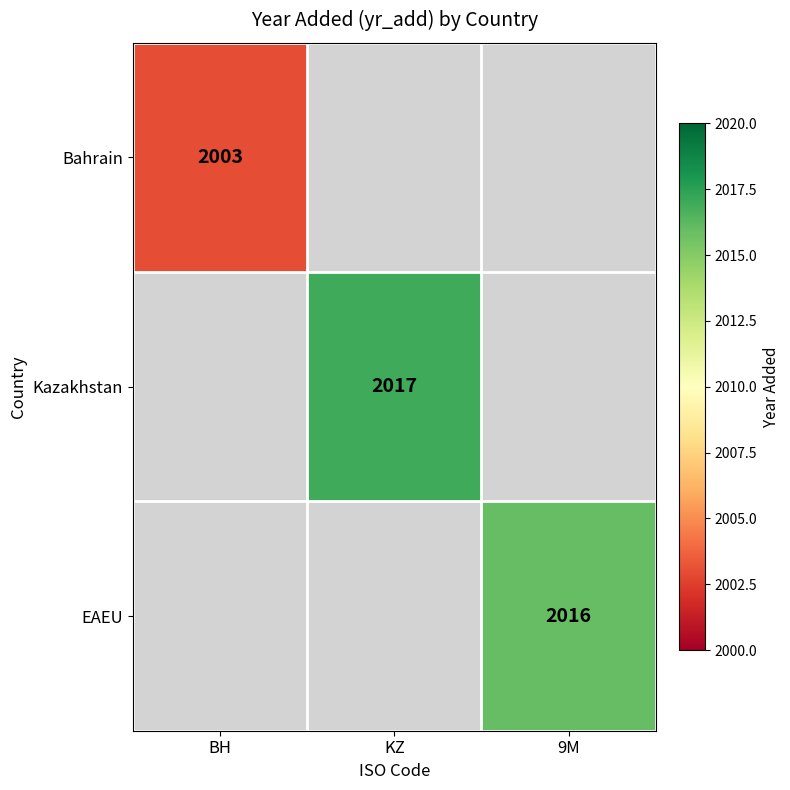

The Kazakhstan series shows 2795 at KZ. True or false?

False